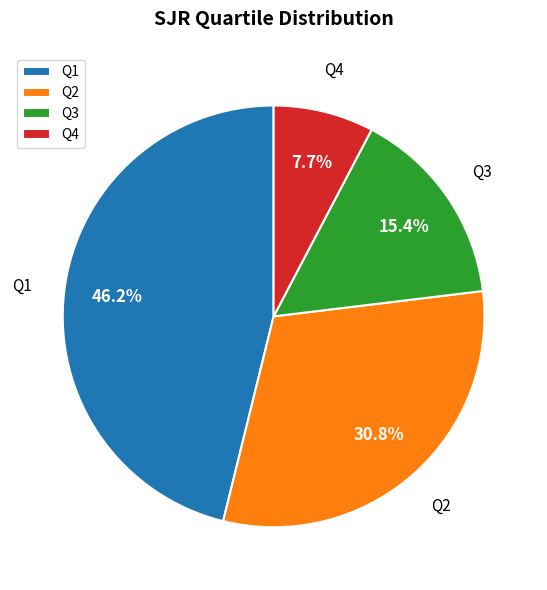

Does any single category account for the majority?

No